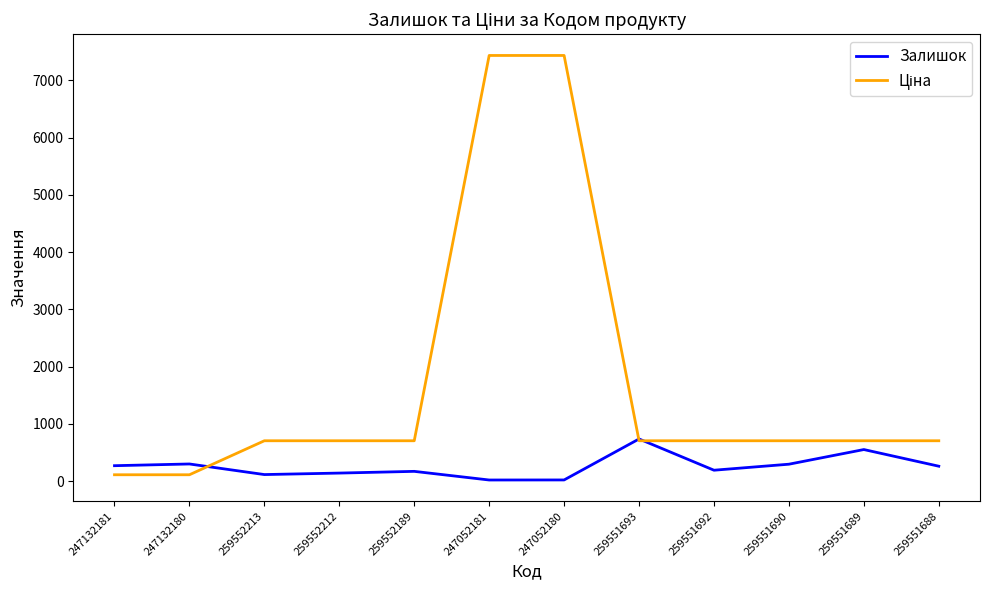

What is the greatest value displayed?

7436.2